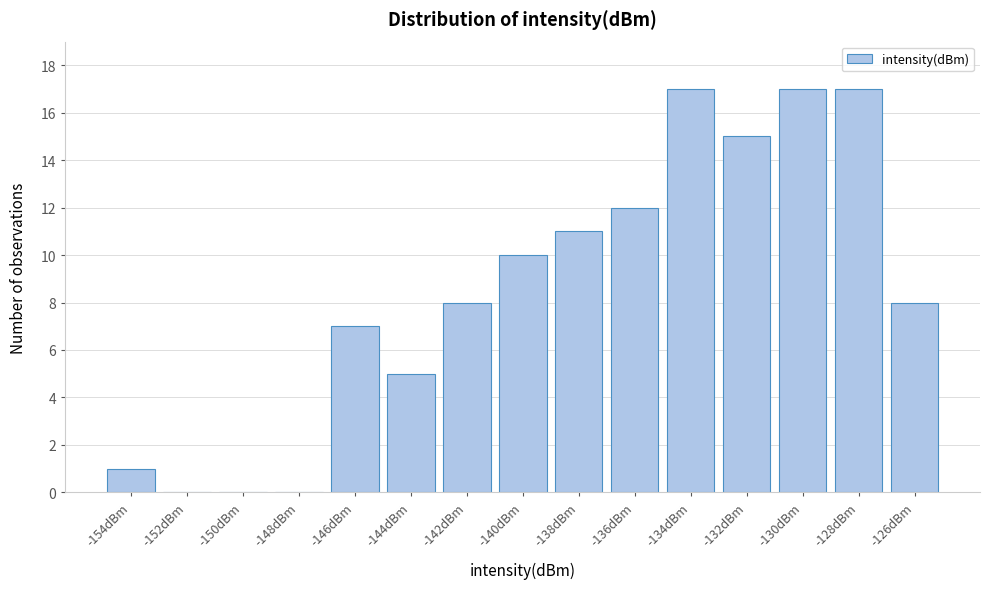

Reading left to right, what are all the values shown in this chart?

-154dBm=1	-152dBm=0	-150dBm=0	-148dBm=0	-146dBm=7	-144dBm=5	-142dBm=8	-140dBm=10	-138dBm=11	-136dBm=12	-134dBm=17	-132dBm=15	-130dBm=17	-128dBm=17	-126dBm=8